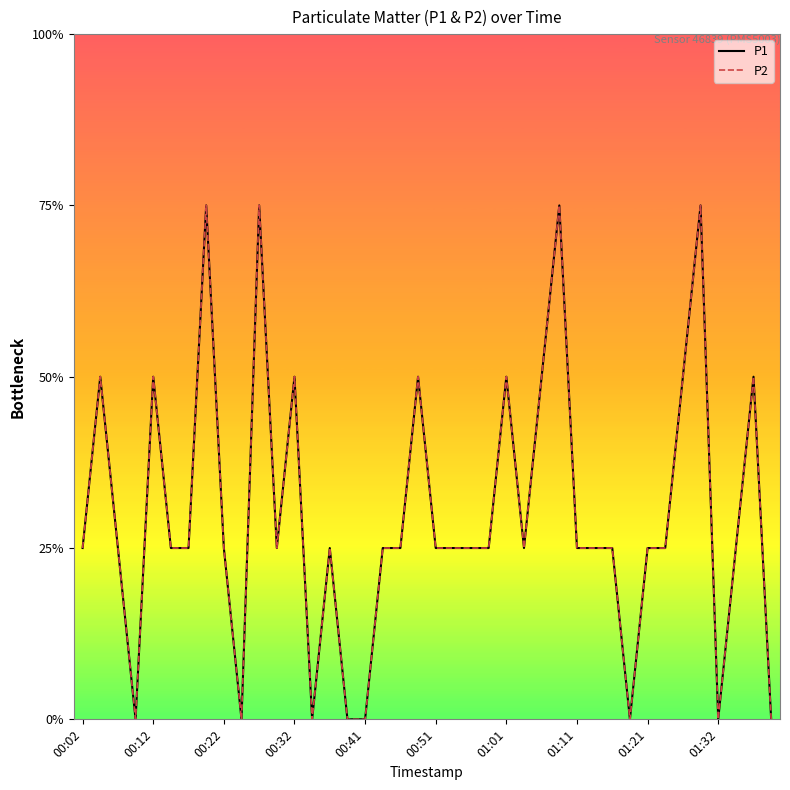

Does the chart have visible grid lines?

No